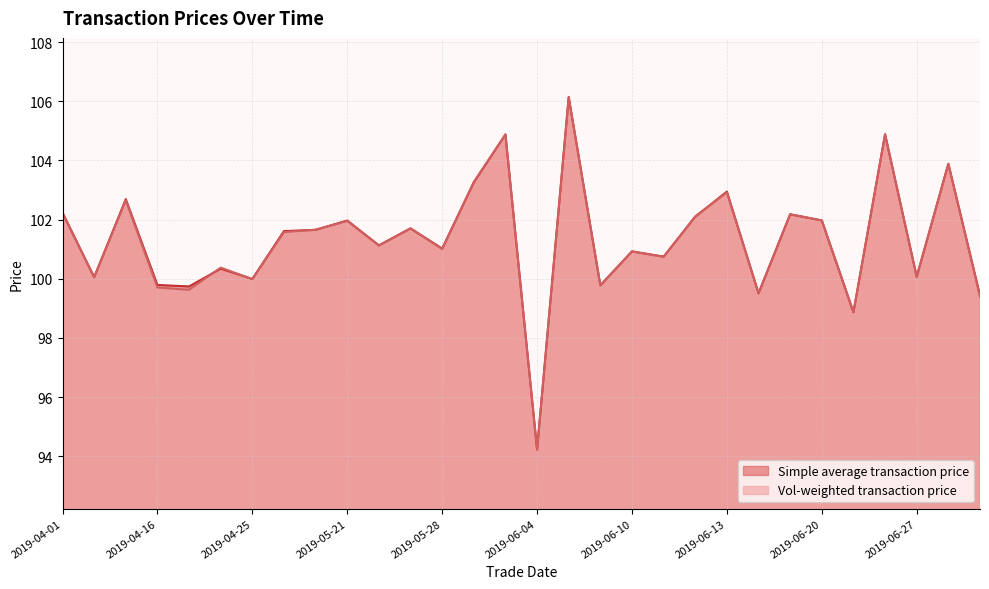

What position from the right is 2019-06-19?

7